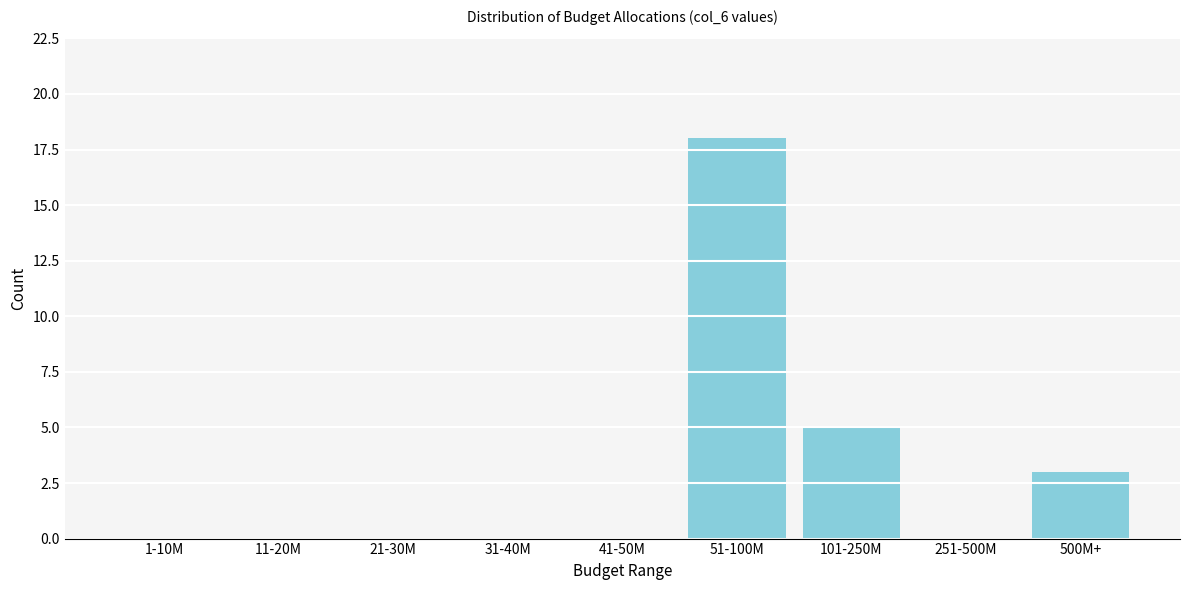

Reading right to left, list all the values displayed in this chart.

500M+=3	251-500M=0	101-250M=5	51-100M=18	41-50M=0	31-40M=0	21-30M=0	11-20M=0	1-10M=0